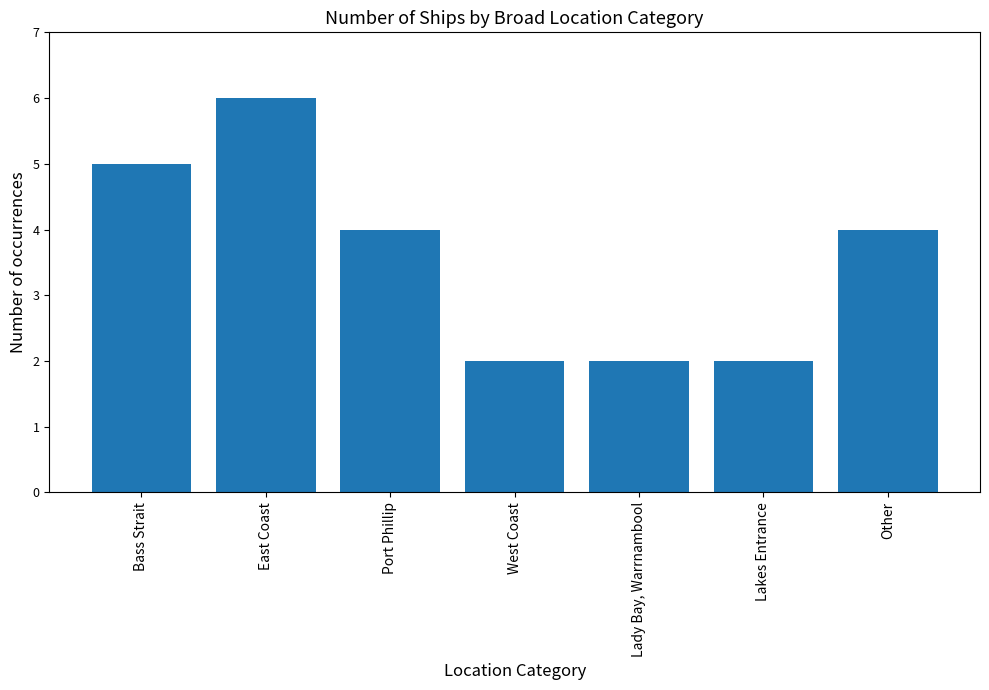

What is the greatest value displayed?

6